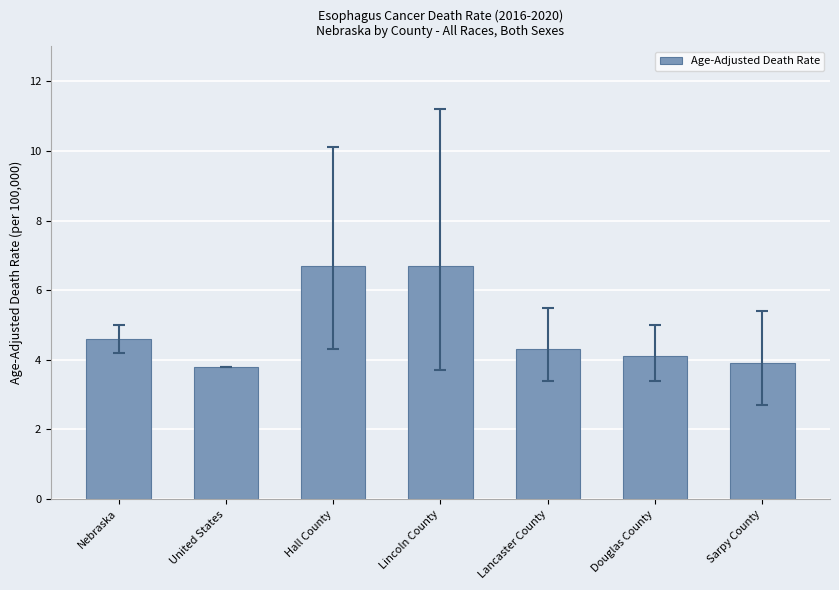

What is the difference between the maximum and minimum values?

2.9